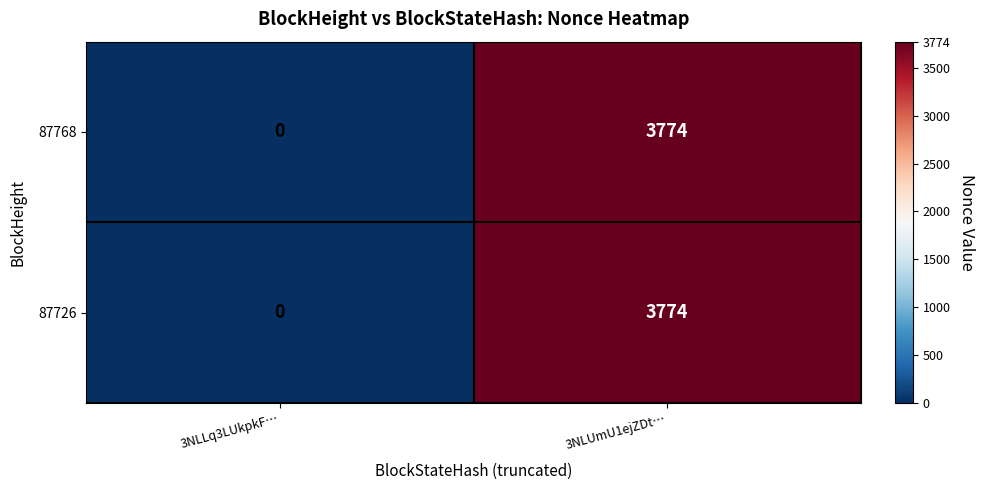

What is the maximum value shown in the chart?

3774